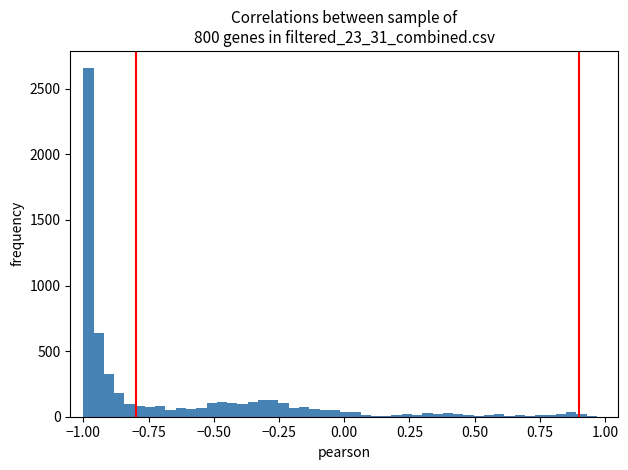

Around what value on the x-axis is the tallest bar? Give the approximate position of its centre, as read against the axis.

-1.00